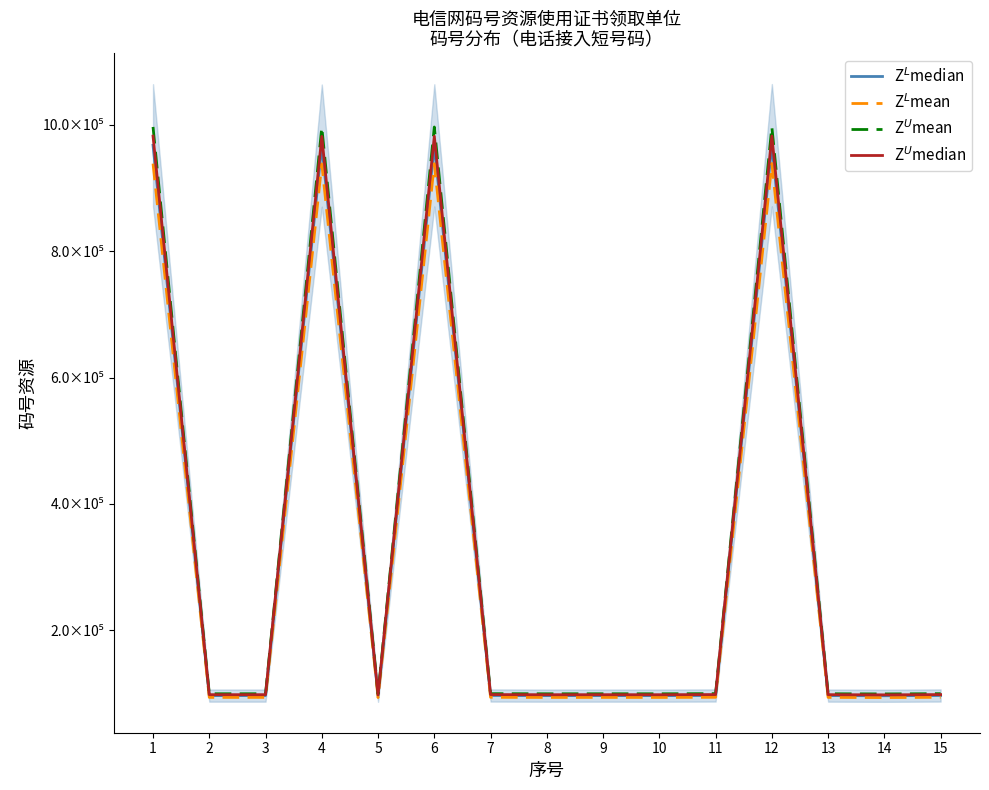

How many lines are shown in the chart?

4